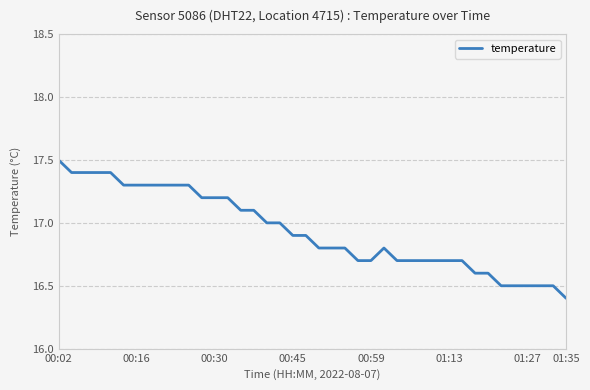

What is the difference between the maximum and minimum values?

1.1